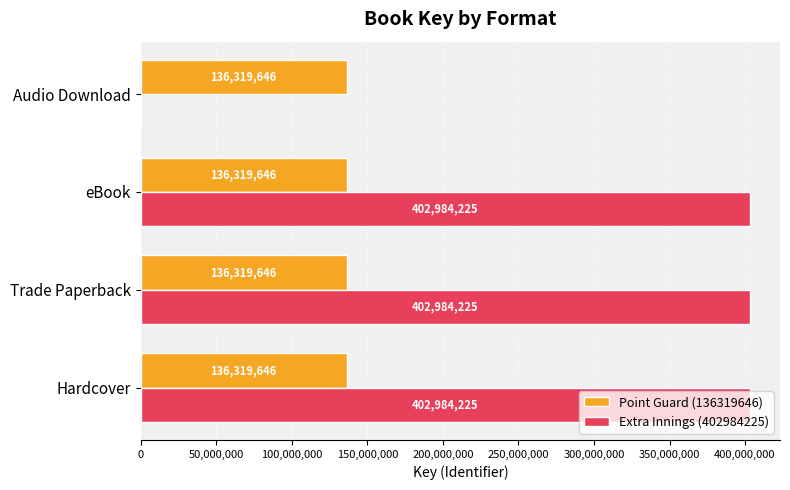

What is the sum of all Extra Innings (402984225) values?

1208952675